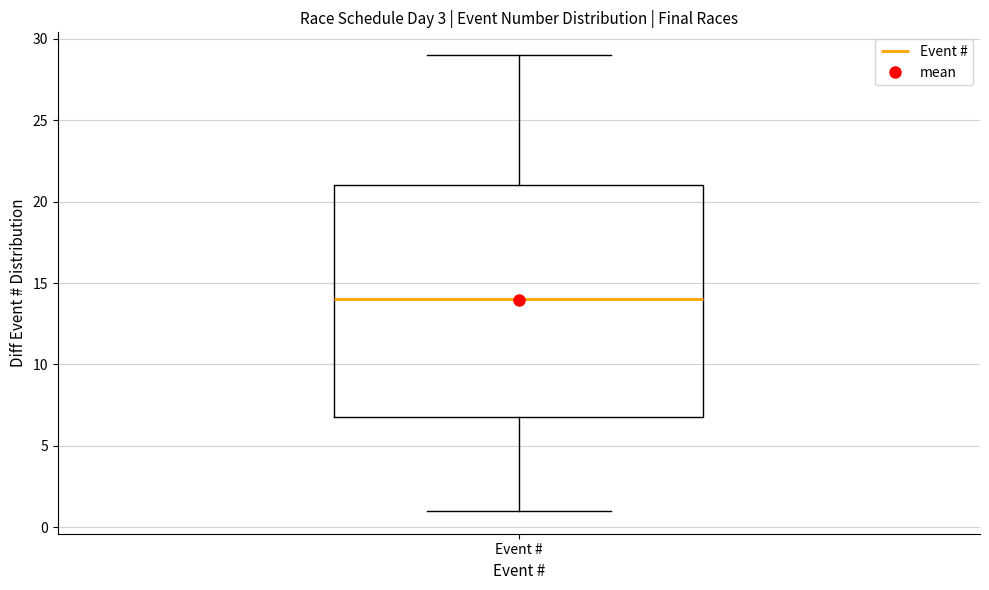

Where is the upper edge of the box for Event # on the y-axis? The values are not printed on the chart, so give them approximately, as read against the axis.

21